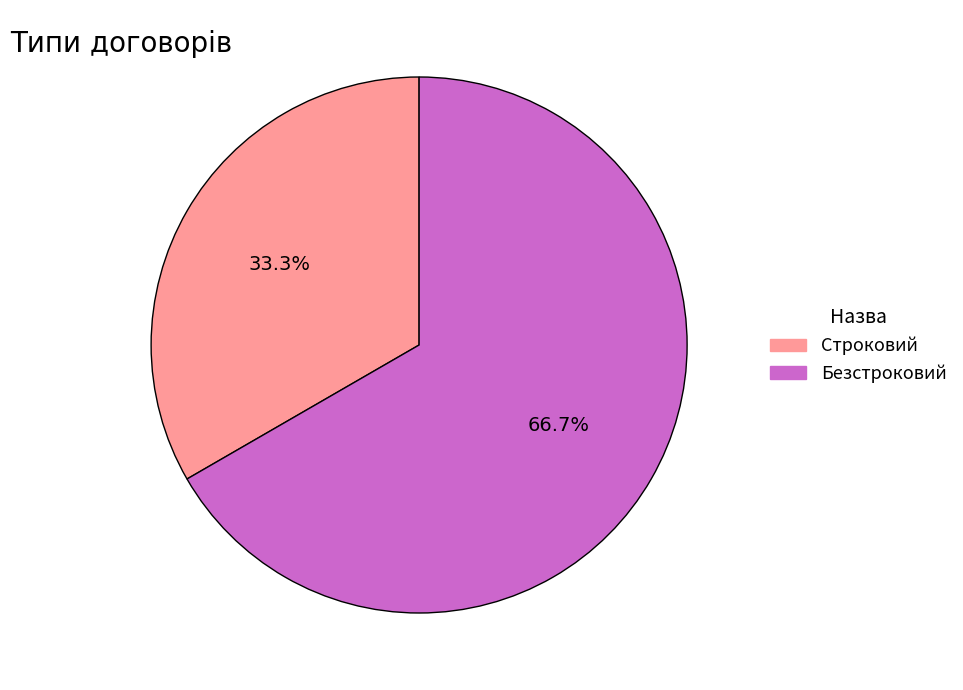

Which has a higher value, Строковий or Безстроковий?

Безстроковий